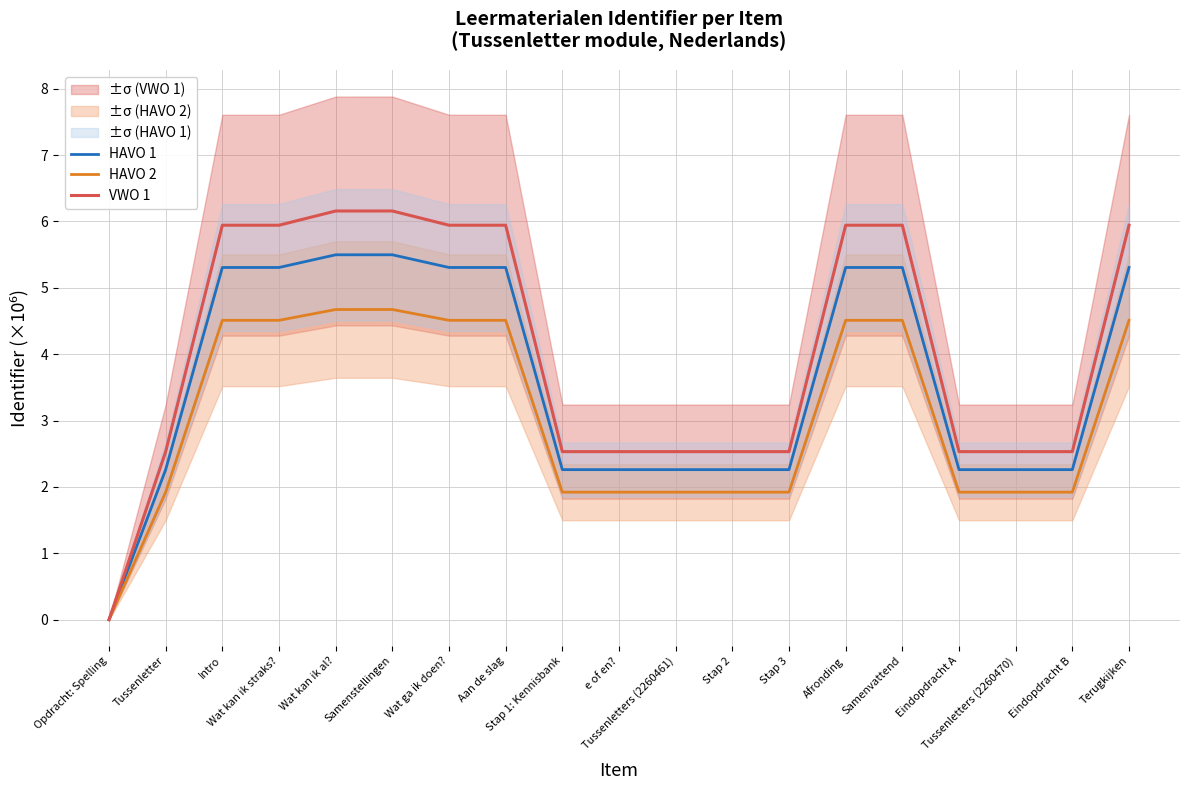

Reading right to left, transcribe all the data shown in this chart.

HAVO 1: 5.3	2.3	2.3	2.3	5.3	5.3	2.3	2.3	2.3	2.3	2.3	5.3	5.3	5.5	5.5	5.3	5.3	2.3	0.0
HAVO 2: 4.5	1.9	1.9	1.9	4.5	4.5	1.9	1.9	1.9	1.9	1.9	4.5	4.5	4.7	4.7	4.5	4.5	1.9	0.0
VWO 1: 5.9	2.5	2.5	2.5	5.9	5.9	2.5	2.5	2.5	2.5	2.5	5.9	5.9	6.2	6.2	5.9	5.9	2.5	0.0